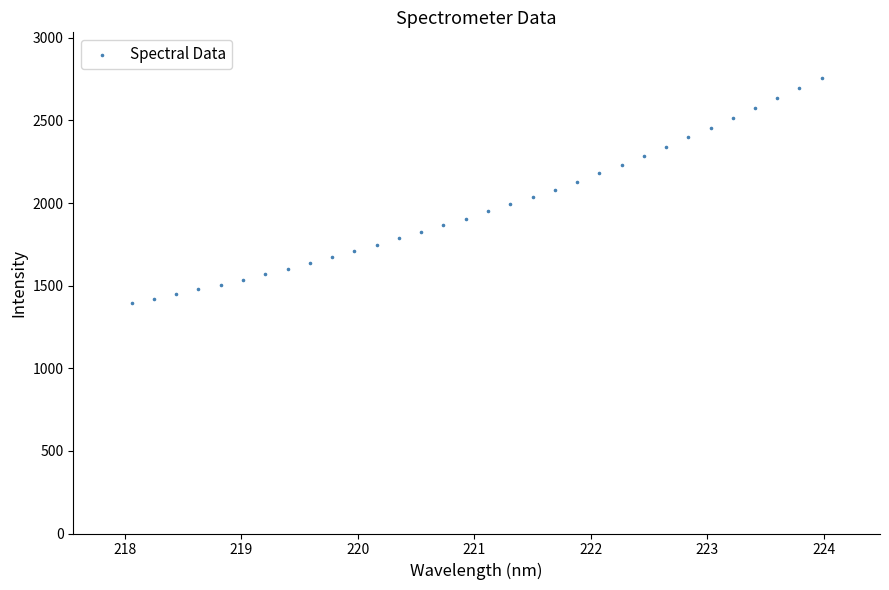

What is the range of X values (max minus min)?

5.9